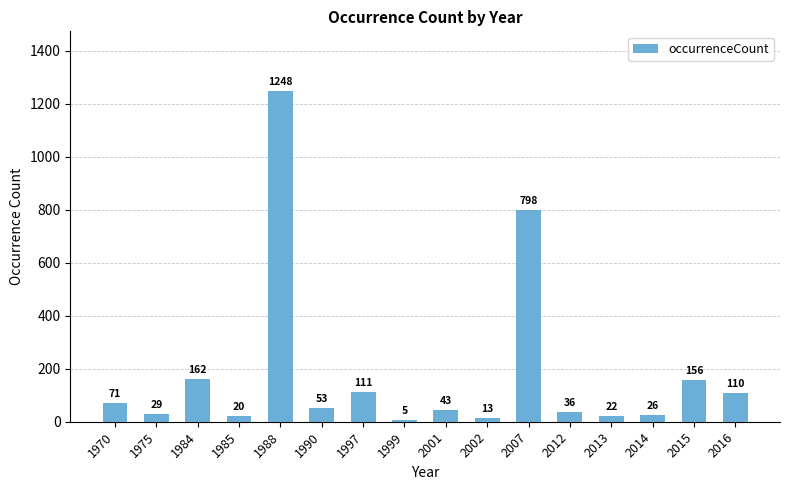

What is the value of the 9th bar from the left?

43